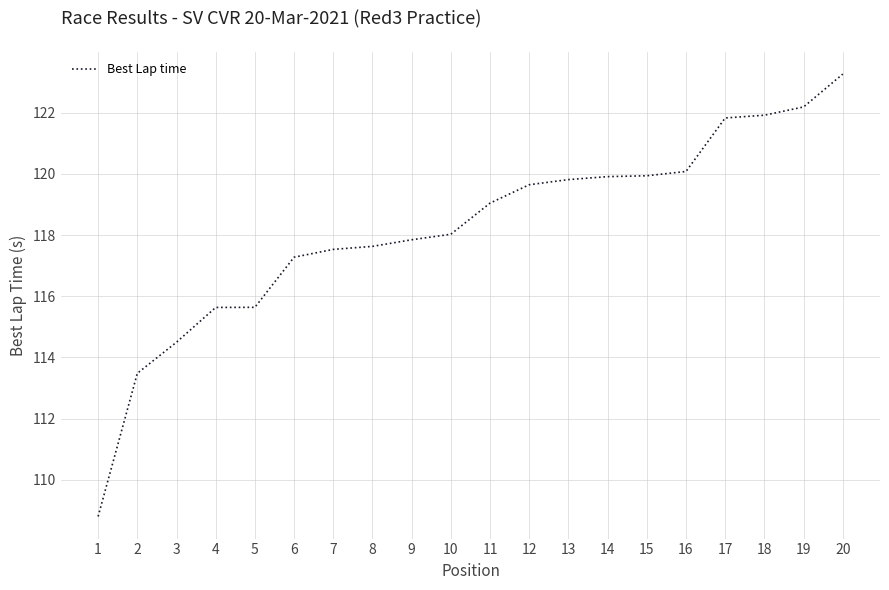

What is the minimum value shown in the chart?

108.8